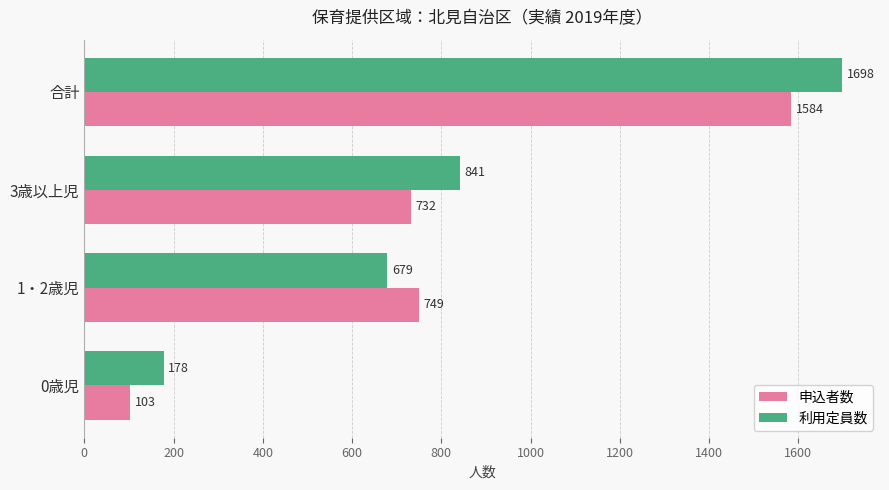

At which label is 申込者数 closest to 843?

1・2歳児